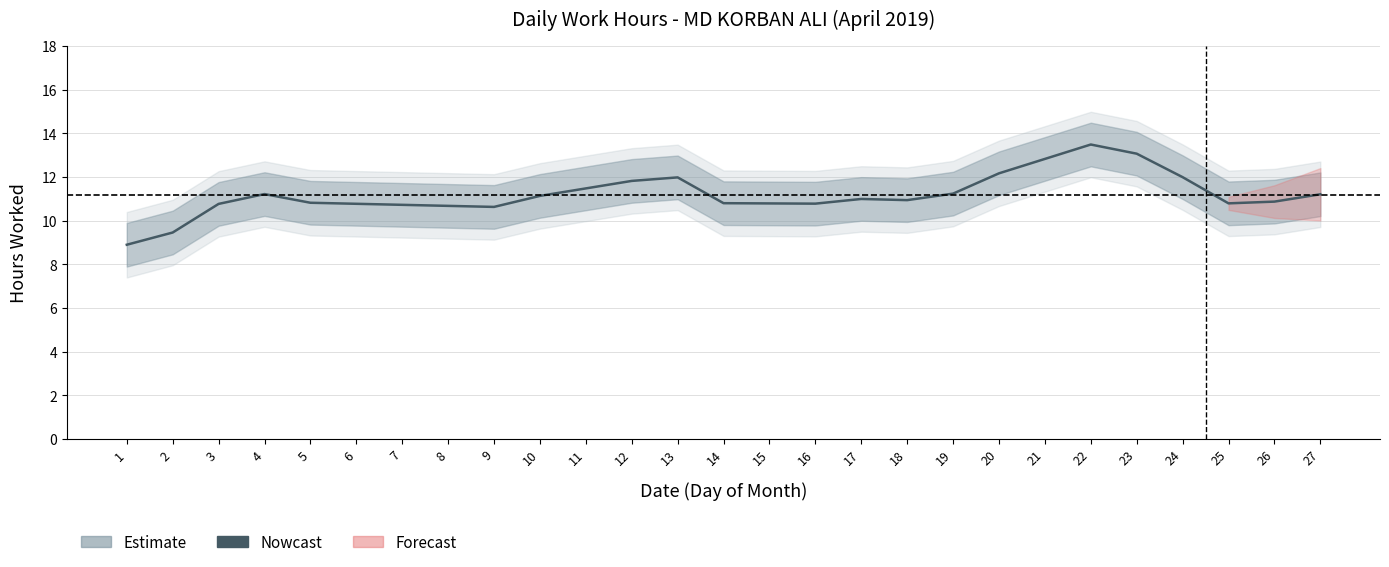

True or false: the data shows 16.2 at 27.

False